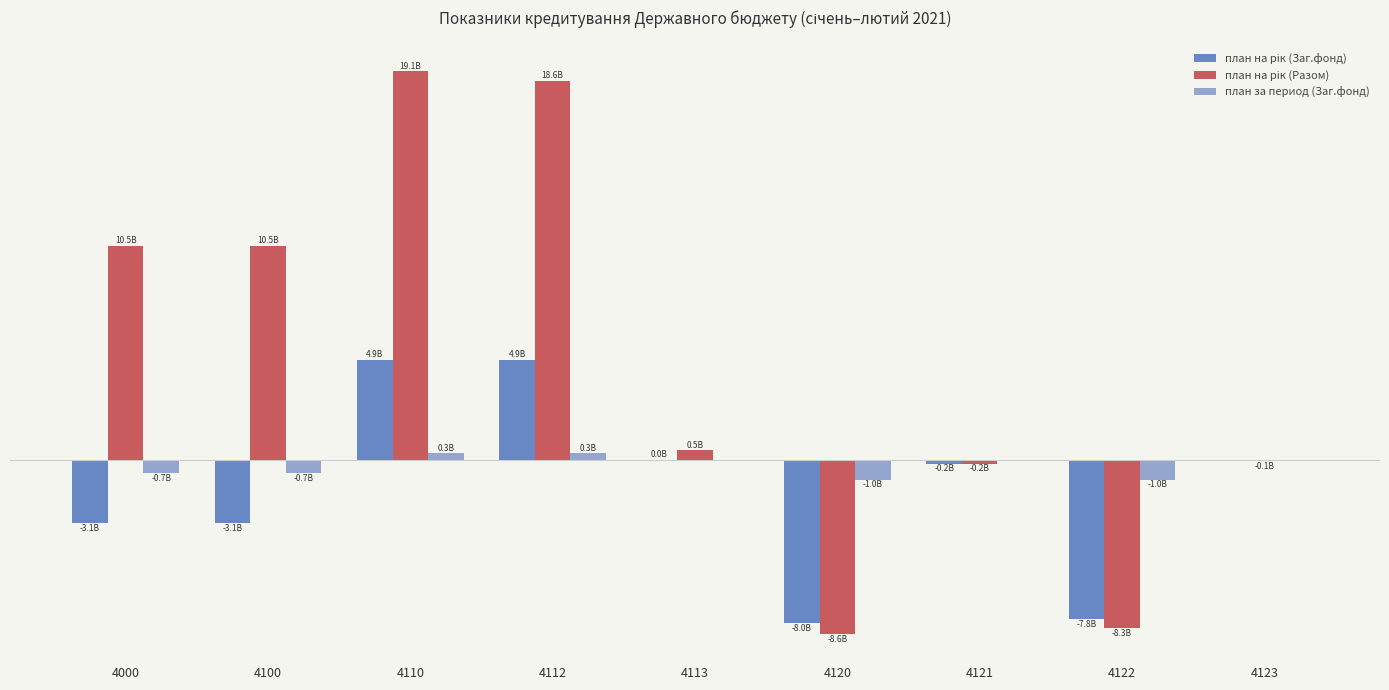

Which has a higher value, 4100 or 4121?

4121